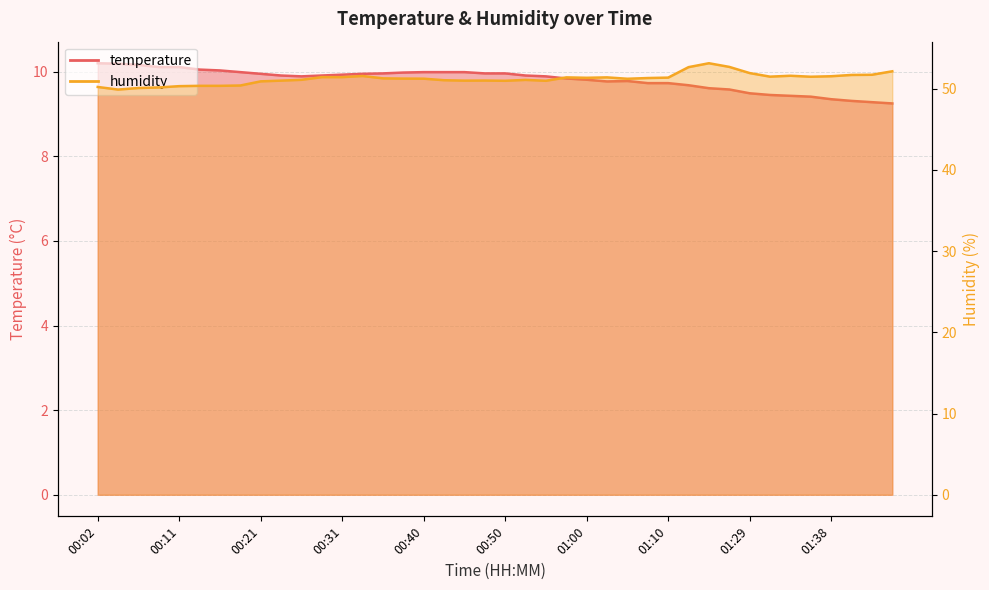

What is the difference between the second highest and second lowest values in the humidity series?

2.6